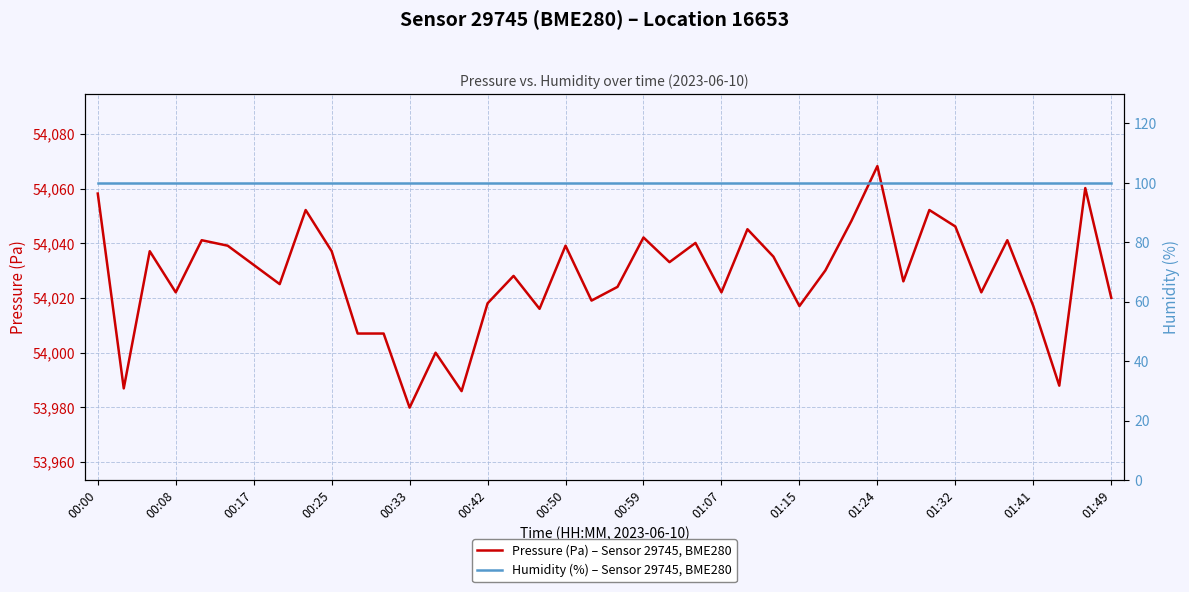

Reading right to left, list all the values displayed in this chart.

Pressure (Pa) – Sensor 29745, BME280: 54020.1	54060.2	53987.9	54017.1	54041.1	54022.1	54046.2	54052.2	54026.1	54068.2	54048.2	54030.1	54017.1	54035.1	54045.2	54022.1	54040.1	54033.1	54042.1	54024.1	54019.1	54039.1	54016.0	54028.1	54018.1	53985.9	54000.0	53979.9	54007.0	54007.0	54037.1	54052.2	54025.1	54032.1	54039.1	54041.1	54022.1	54037.1	53986.9	54058.2
Humidity (%) – Sensor 29745, BME280: 100.0	100.0	100.0	100.0	100.0	100.0	100.0	100.0	100.0	100.0	100.0	100.0	100.0	100.0	100.0	100.0	100.0	100.0	100.0	100.0	100.0	100.0	100.0	100.0	100.0	100.0	100.0	100.0	100.0	100.0	100.0	100.0	100.0	100.0	100.0	100.0	100.0	100.0	100.0	100.0